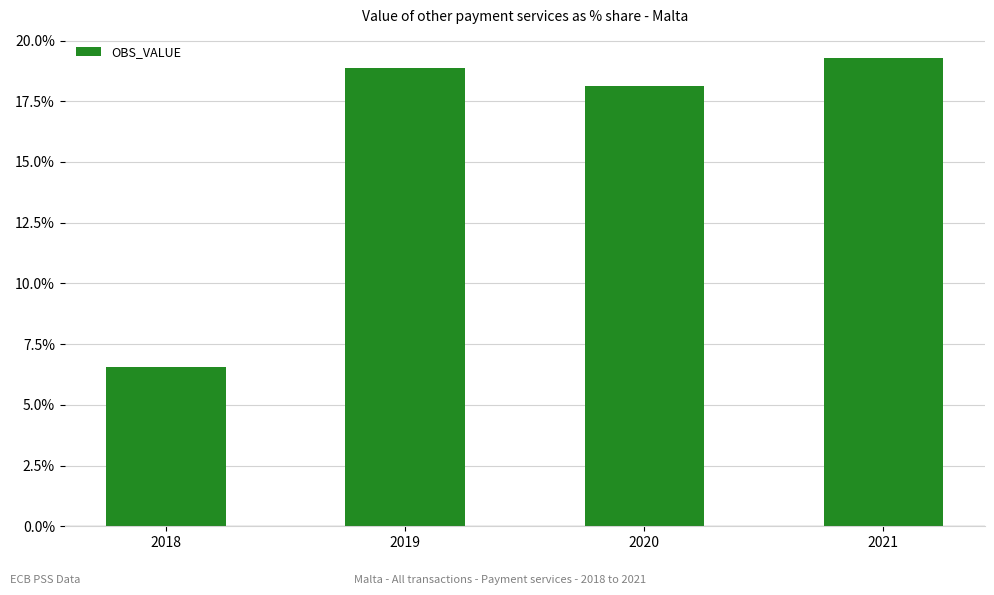

The value at 2020 is 0.2. True or false?

True